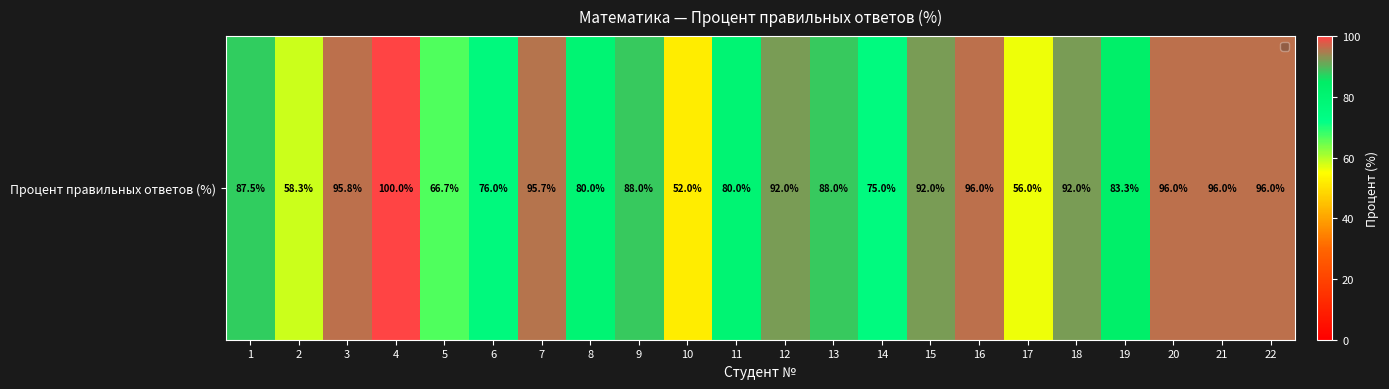

List the labels in order of value, smallest first.

10, 17, 2, 5, 14, 6, 8, 11, 19, 1, 9, 13, 12, 15, 18, 7, 3, 16, 20, 21, 22, 4